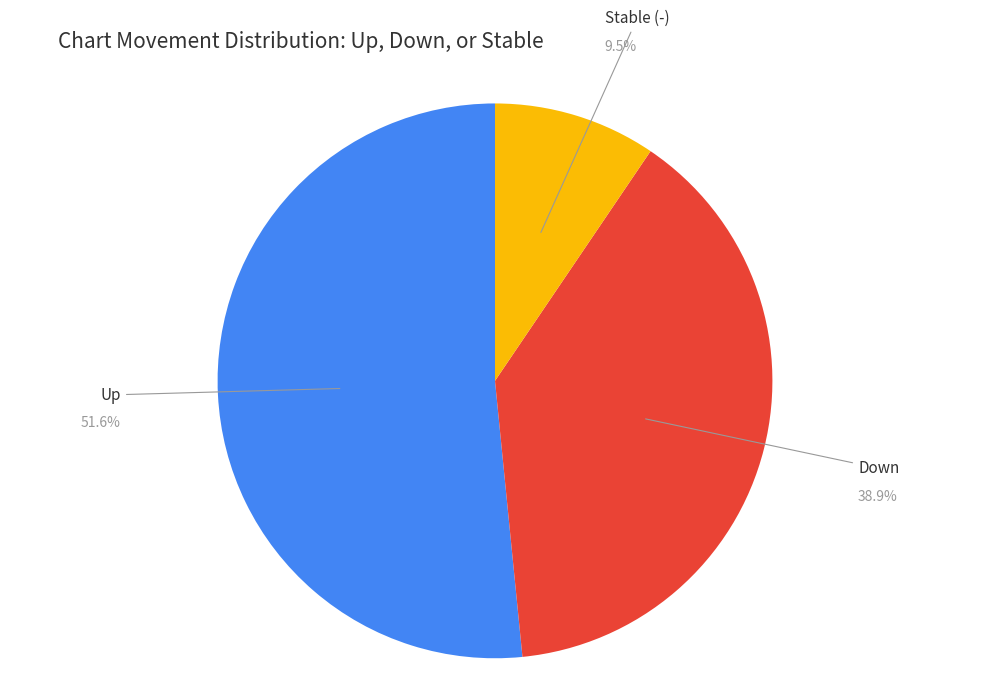

How many slices are in this pie chart?

3